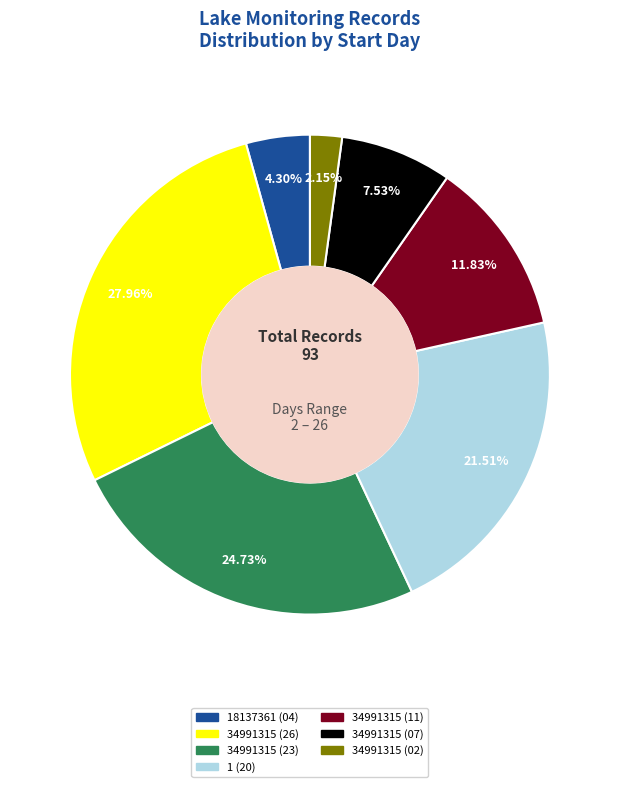

The 1 (20) slice represents 28% of the pie. True or false?

False